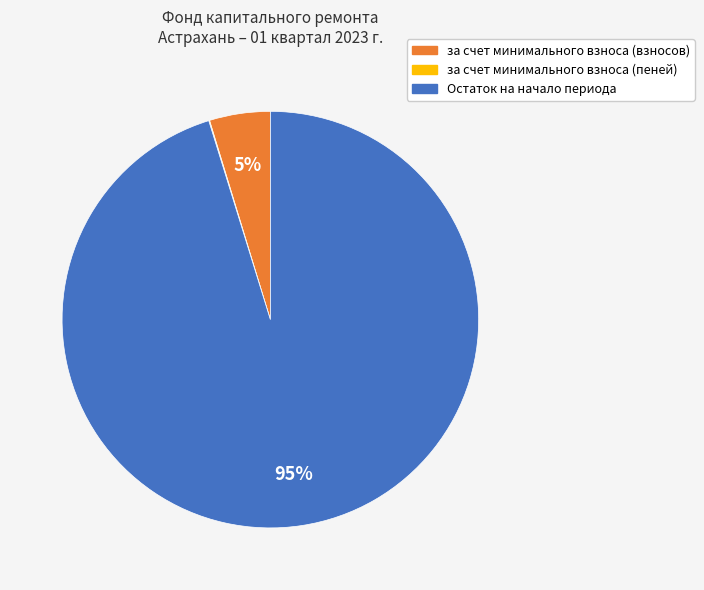

Which has a higher value, за счет минимального взноса (взносов) or Остаток на начало периода?

Остаток на начало периода